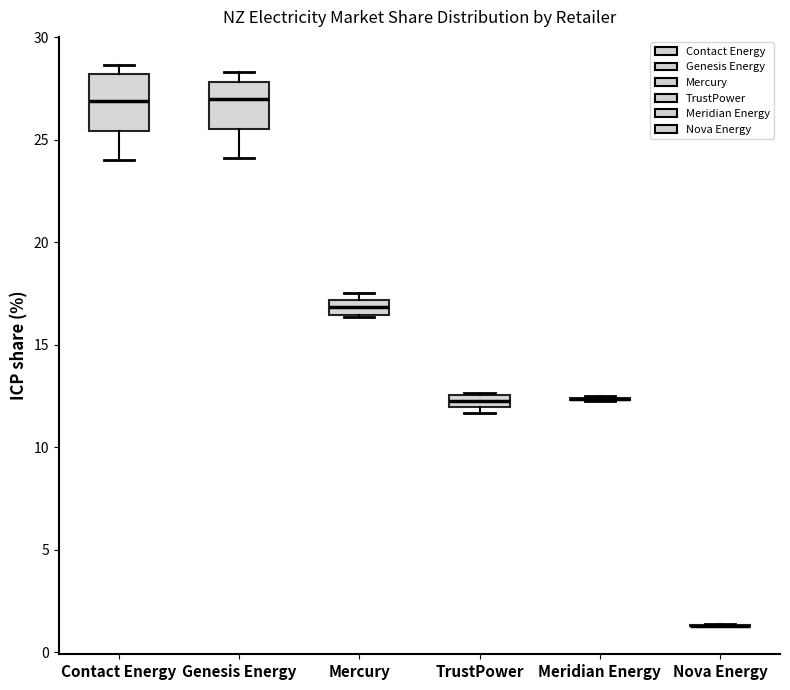

Where does the median line of the box for Contact Energy sit on the y-axis? The values are not printed on the chart, so give them approximately, as read against the axis.

27.0